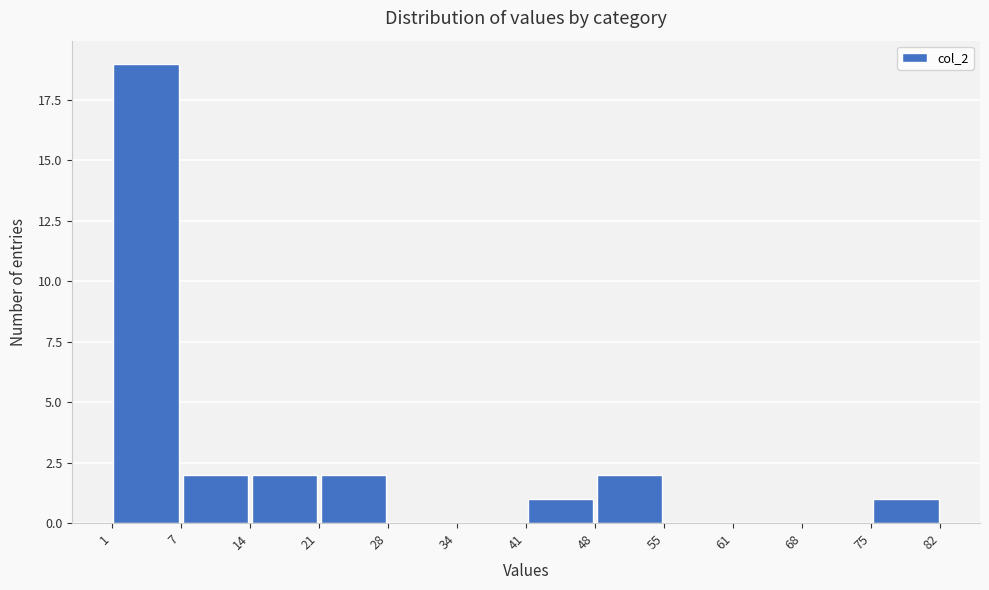

Reading left to right, transcribe this chart: for each bar, give the range it covers on the x-axis and its height. The values are not printed on the chart, so give them approximately, as read against the axis.

1 to 7: 19
7 to 14: 2
14 to 21: 2
21 to 28: 2
28 to 34: 0
34 to 41: 0
41 to 48: 1
48 to 55: 2
55 to 61: 0
61 to 68: 0
68 to 75: 0
75 to 82: 1